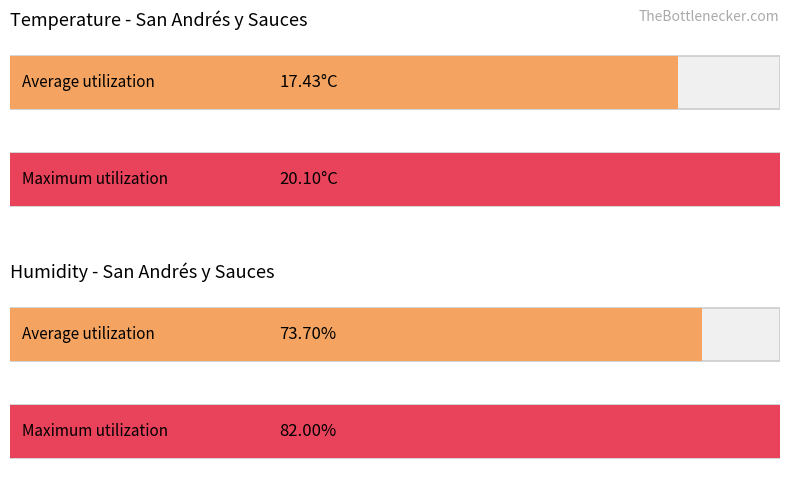

Does the chart contain stacked bars?

No